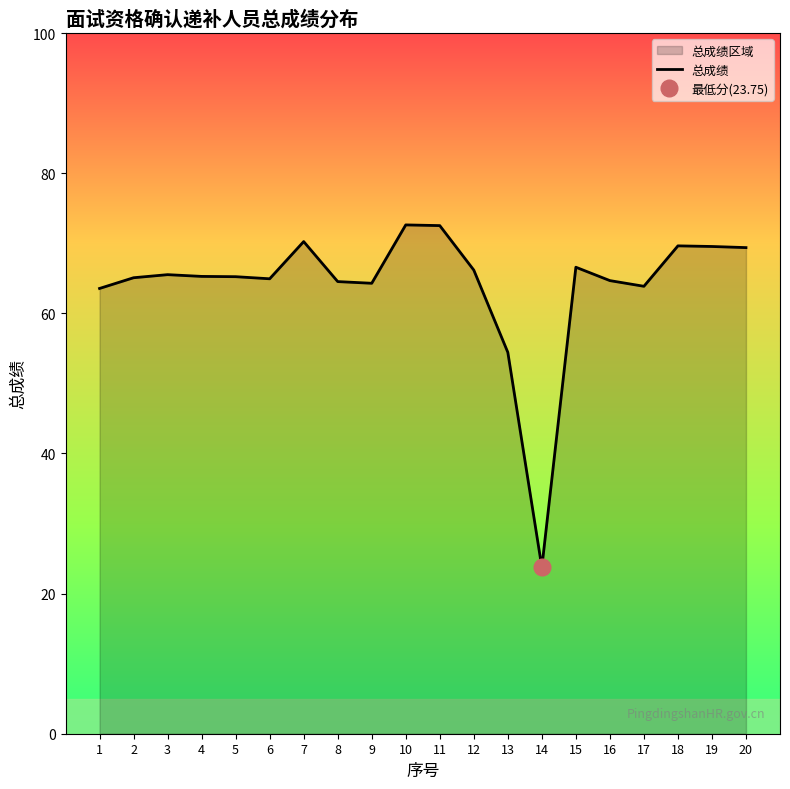

Approximately how many times larger is the value at 12 compared to 17?

1.0